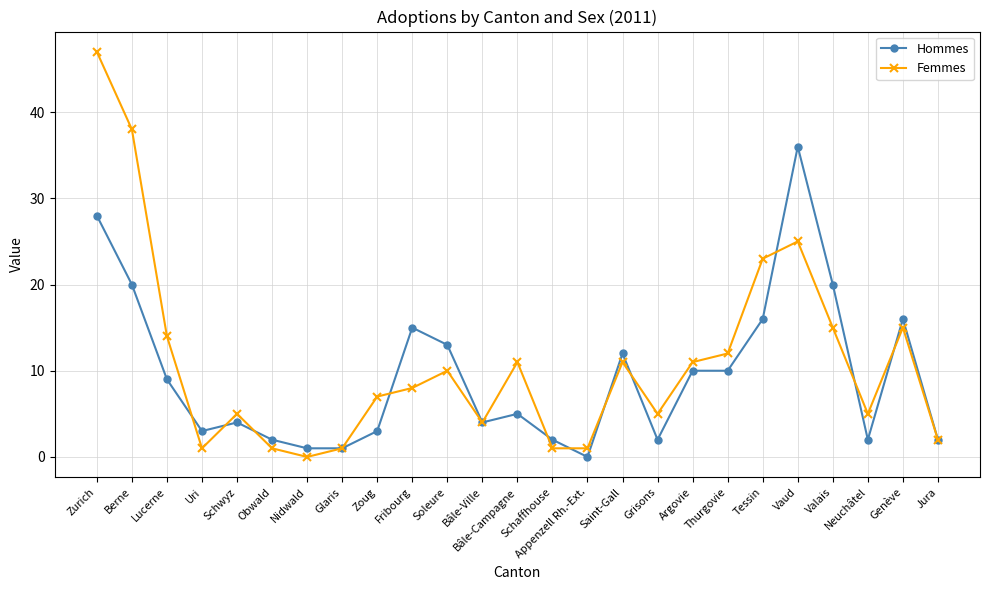

What is the label of the 14th point from the left?

Schaffhouse